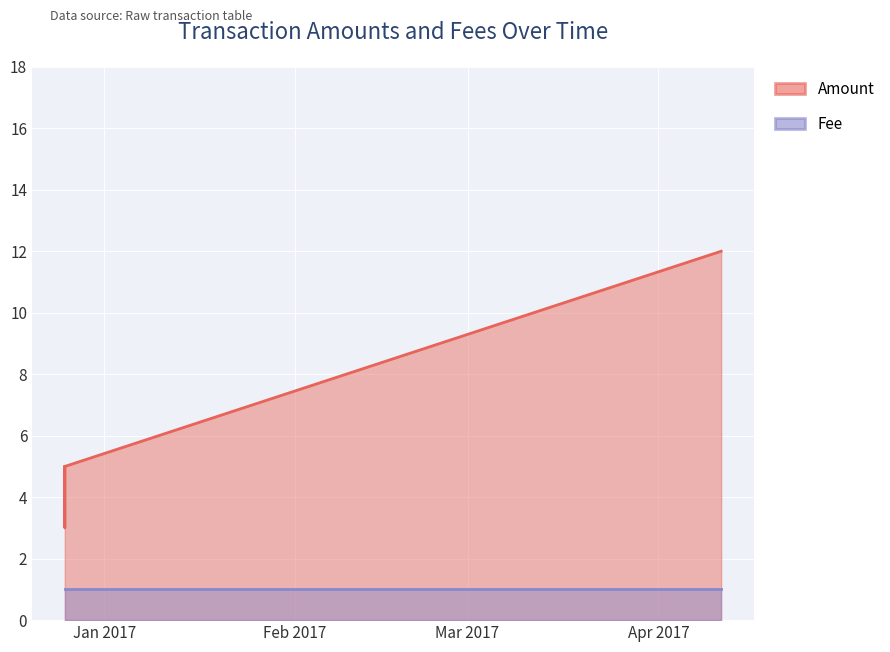

The value at 2017-04-11 04:23:10 is 12. True or false?

True